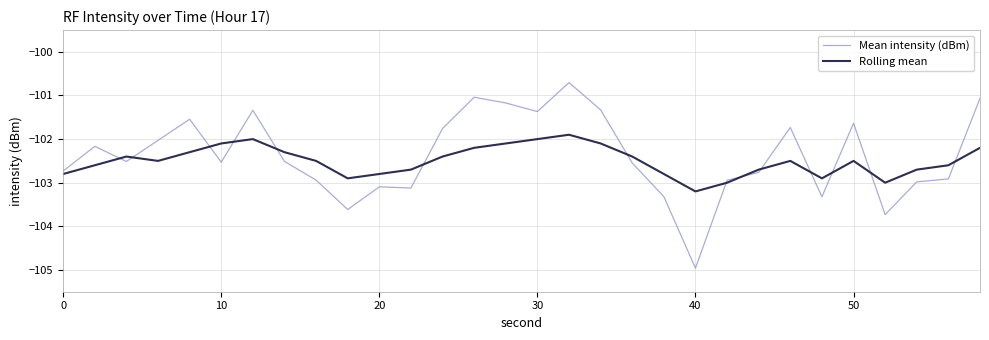

Which series has the widest spread of values?

Mean intensity (dBm)